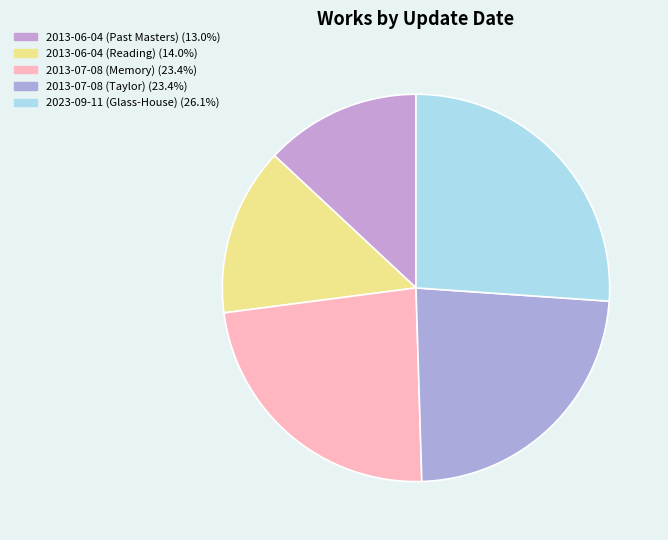

Count the number of slices in the pie.

5